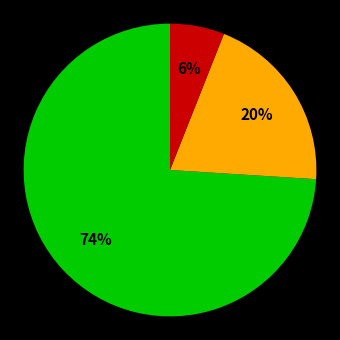

Count the number of slices in the pie.

3